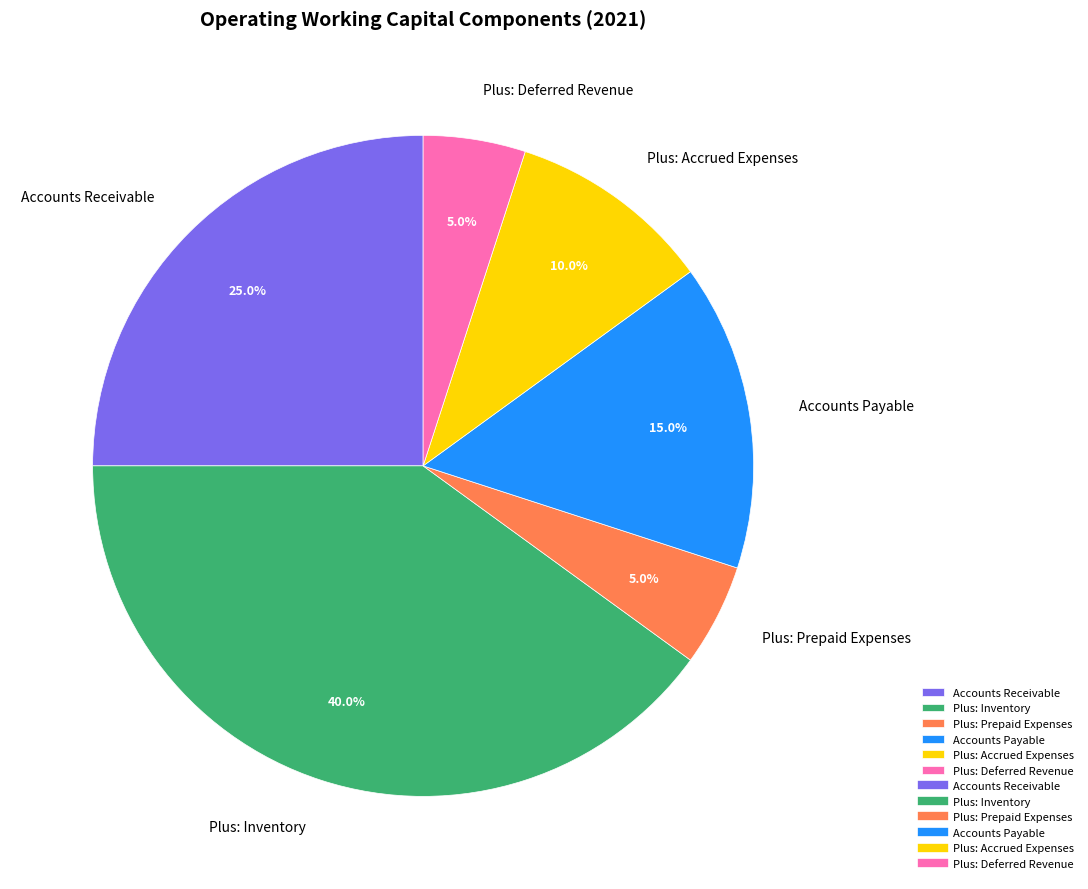

True or false: Plus: Deferred Revenue accounts for 5% of the total.

True